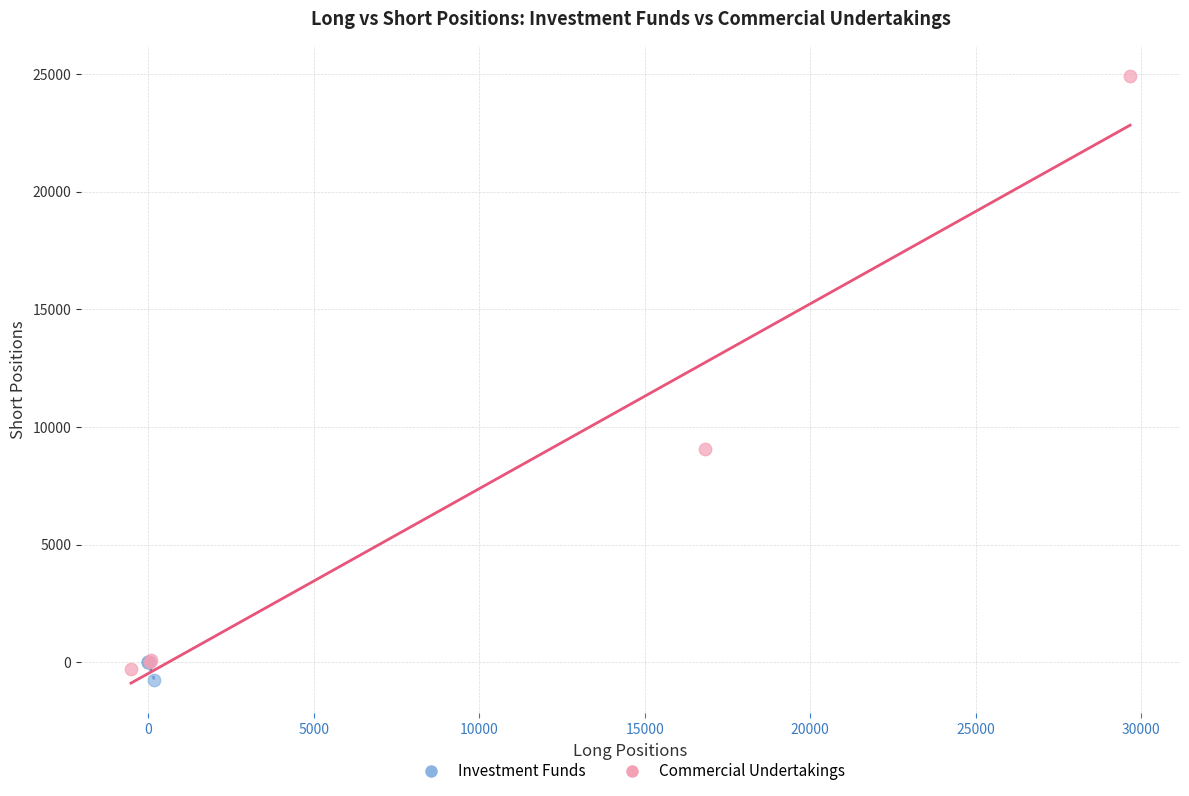

Which series has the largest Y range (max minus min)?

Commercial Undertakings